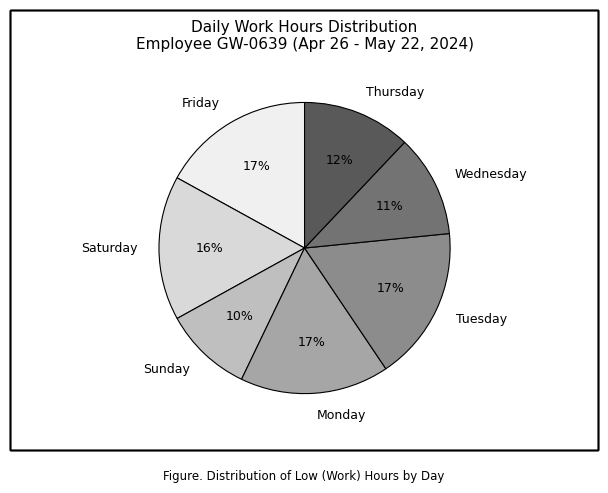

To the nearest percent, what portion does Wednesday represent?

11%